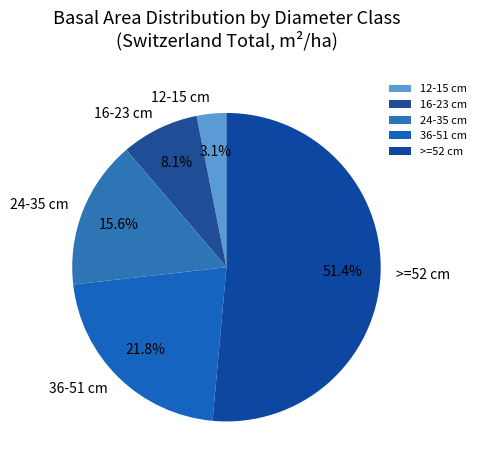

How many segments does this pie chart have?

5